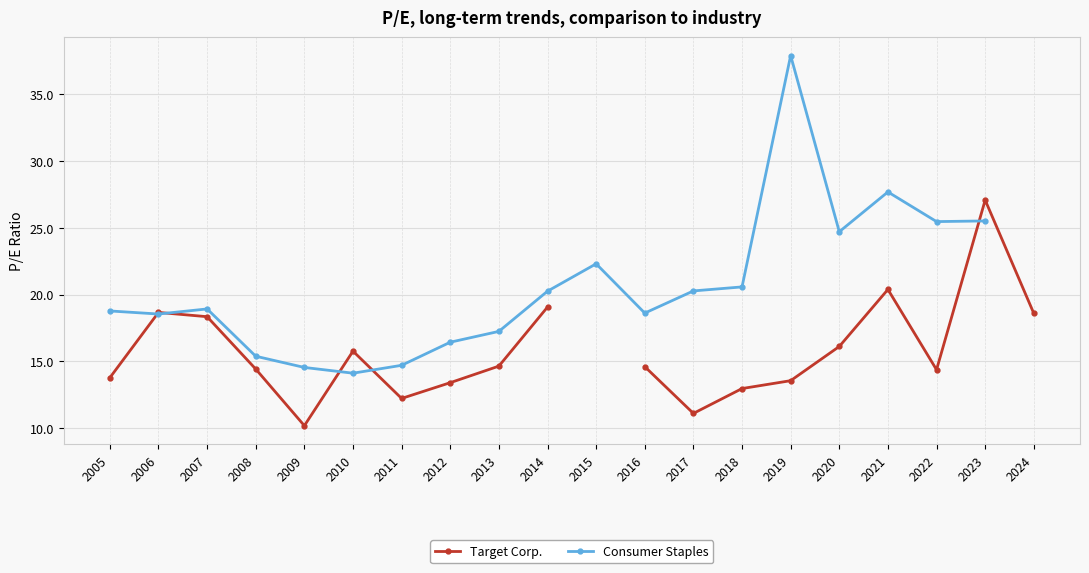

Where do Target Corp. and Consumer Staples first cross each other?

2005 and 2006